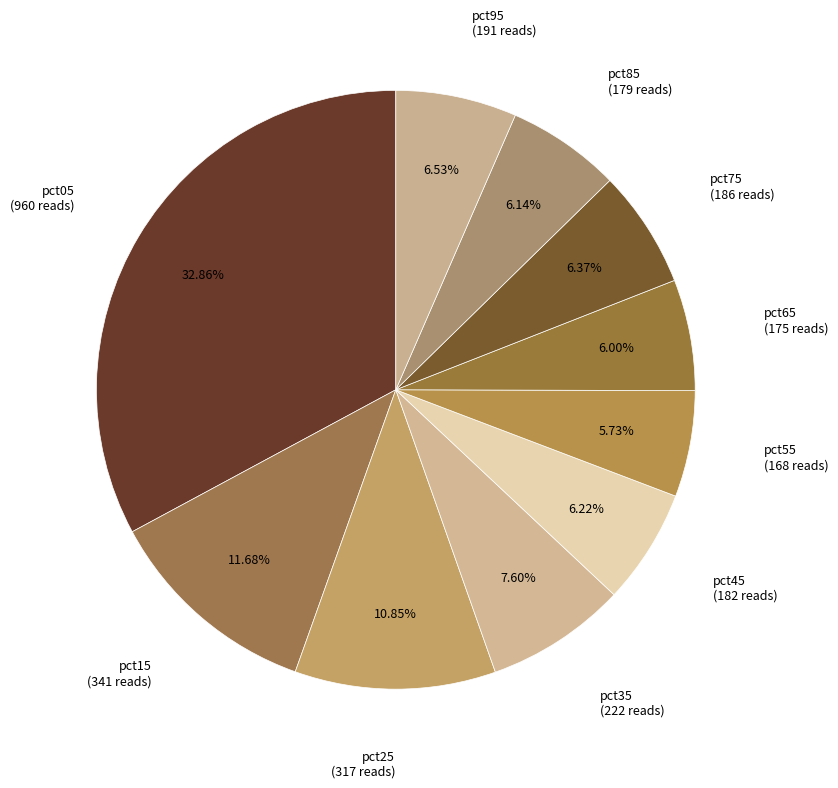

What is the total percentage of pct85 and pct65?

12.1%